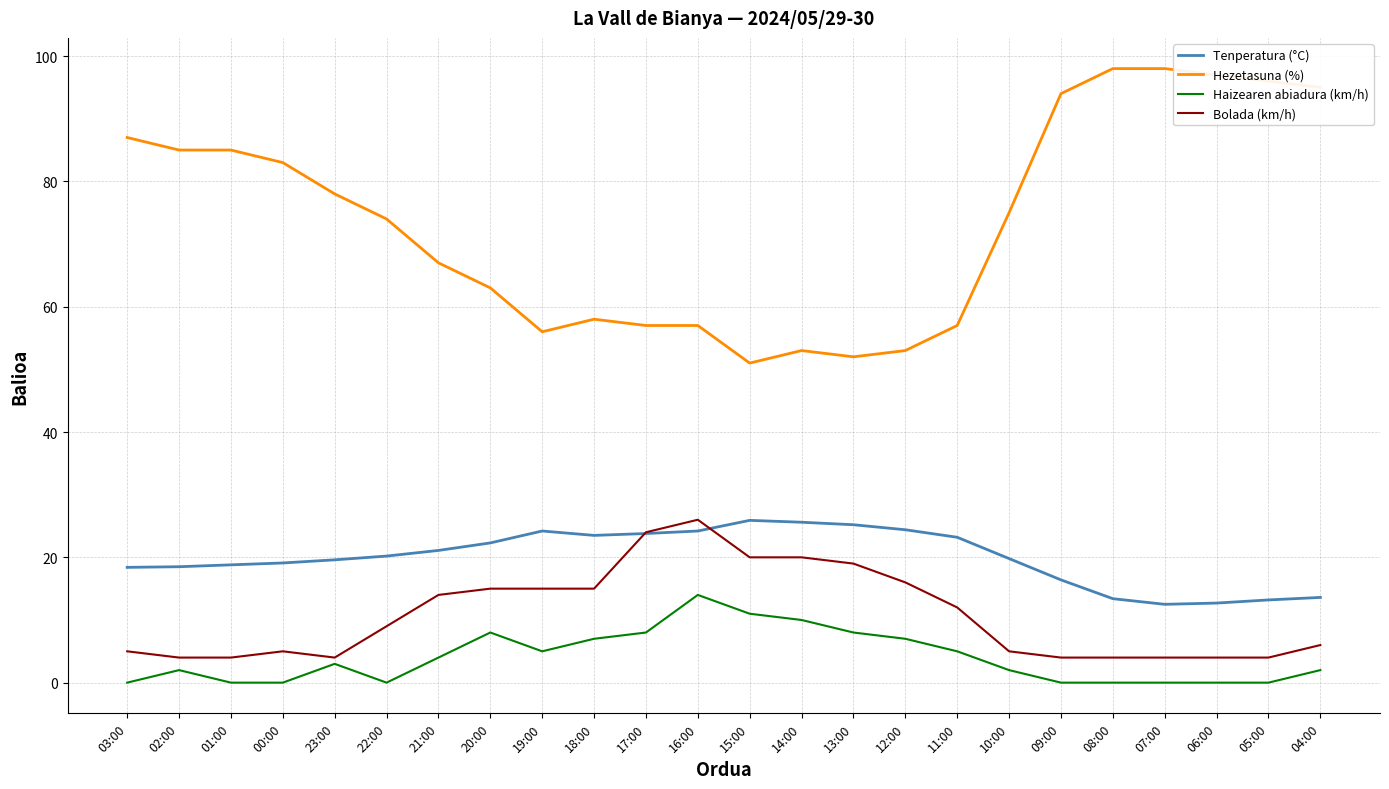

Which series changed the most between 03:00 and 11:00?

Hezetasuna (%)